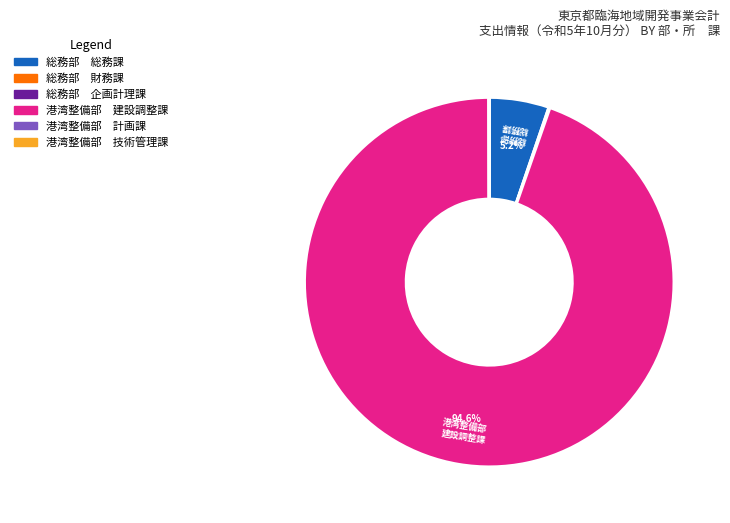

To the nearest percent, what is the average slice percentage?

17%